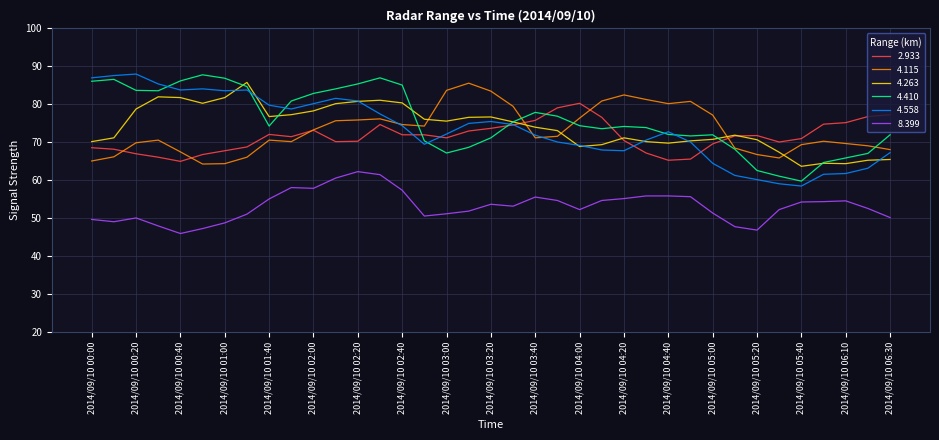

What are all the series names shown in the legend?

2.933, 4.115, 4.263, 4.410, 4.558, 8.399